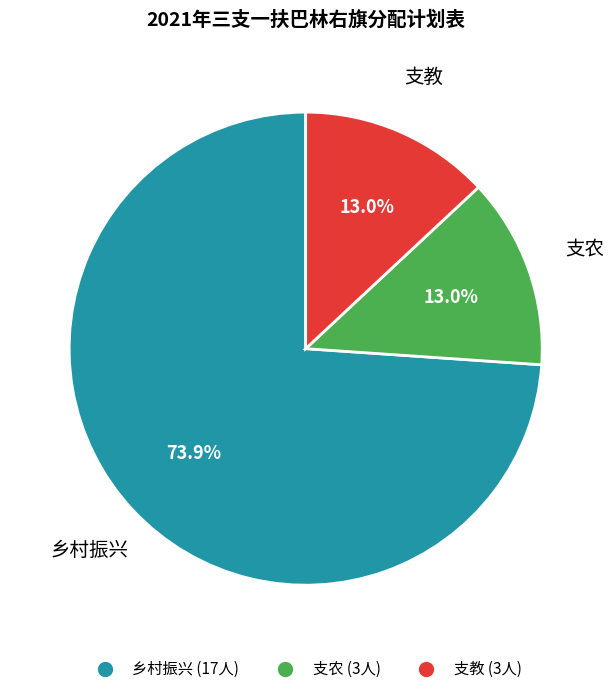

To the nearest percent, what is the combined percentage of 支农 and 支教?

26%